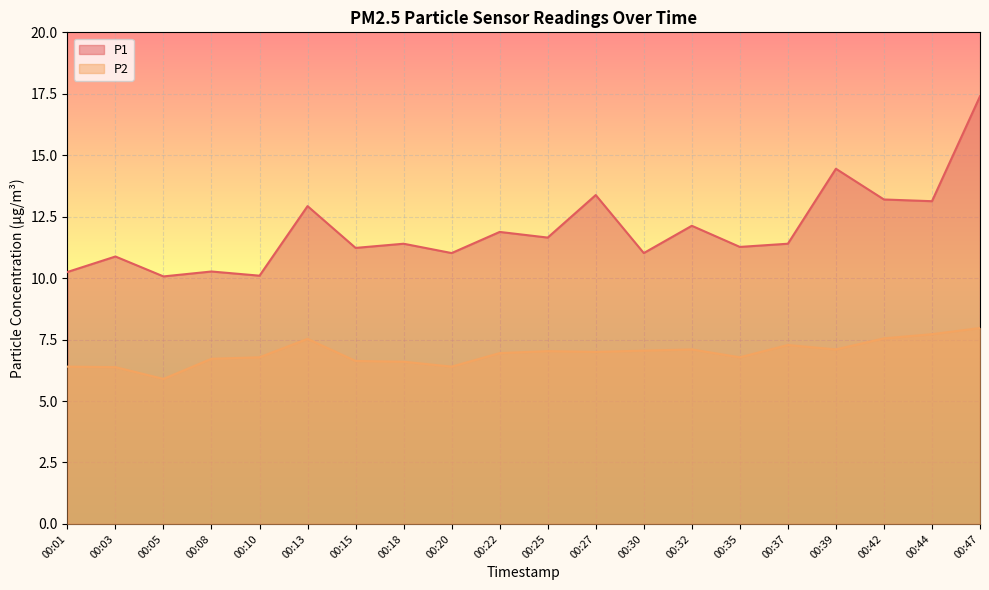

At which label is P2 closest to 6?

00:05